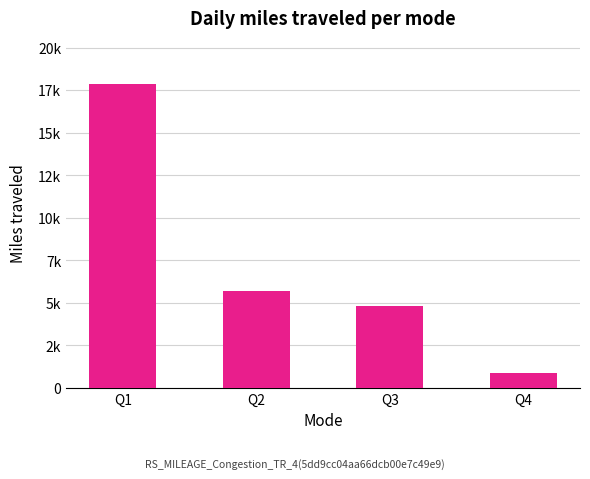

Does the chart contain any negative values?

No